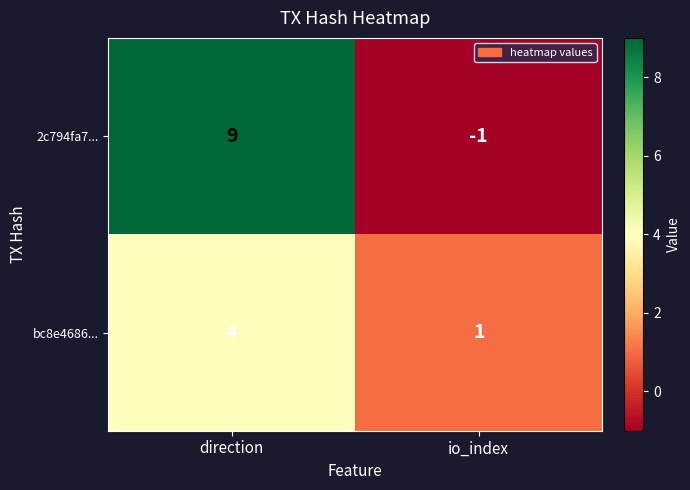

How many negative values does the 2c794fa7... series have?

1